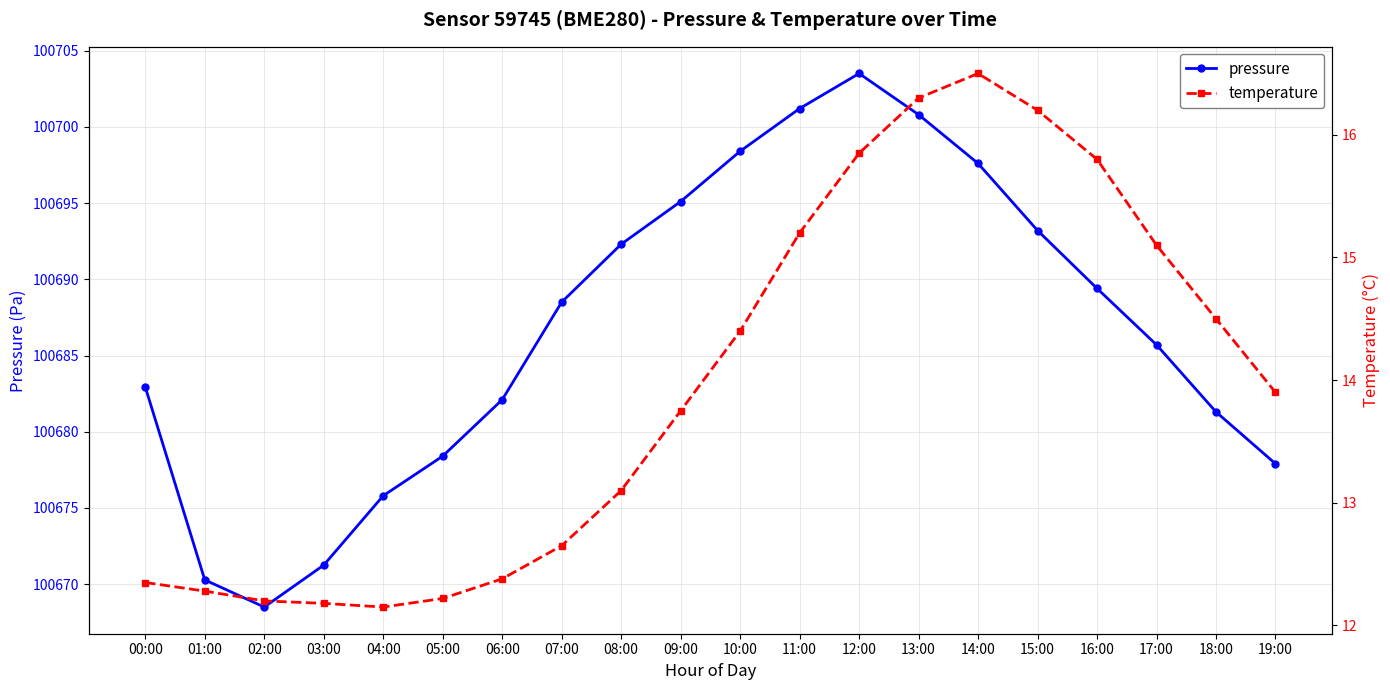

At how many categories does at least one series exceed 12079?

20